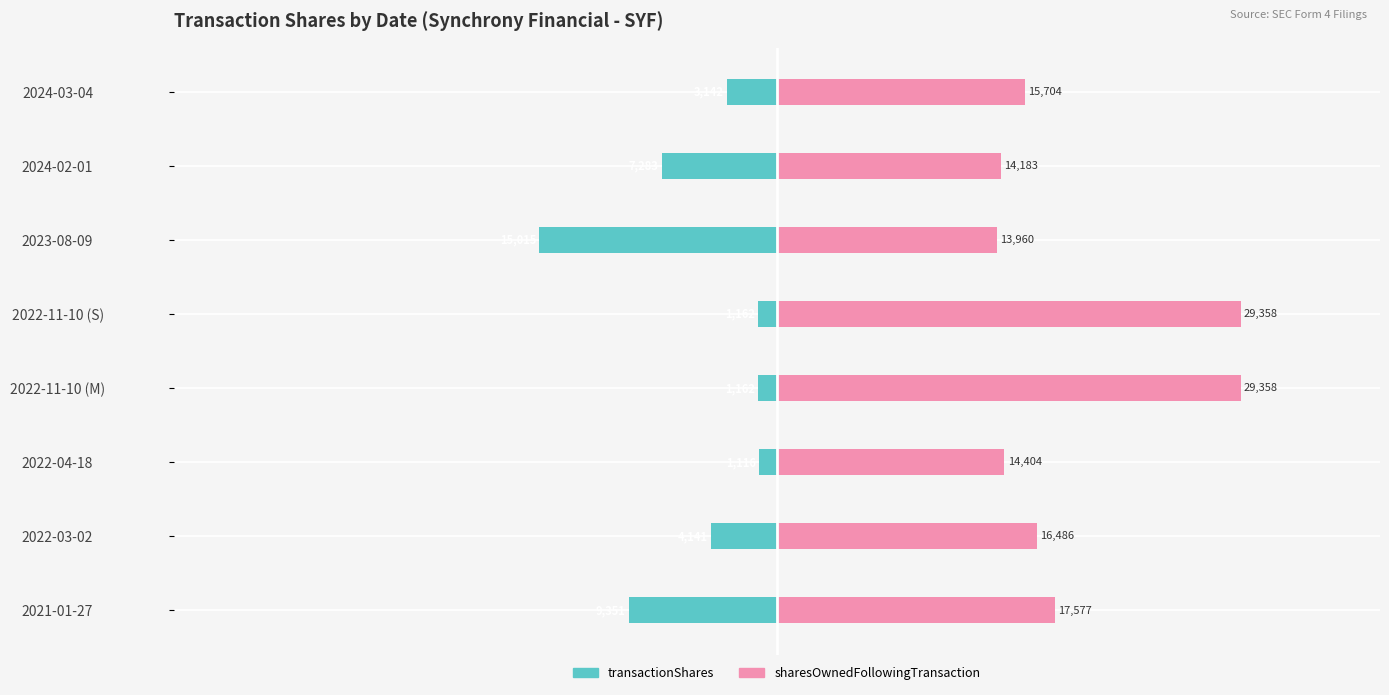

How many data points in sharesOwnedFollowingTransaction are less than 16486?

4